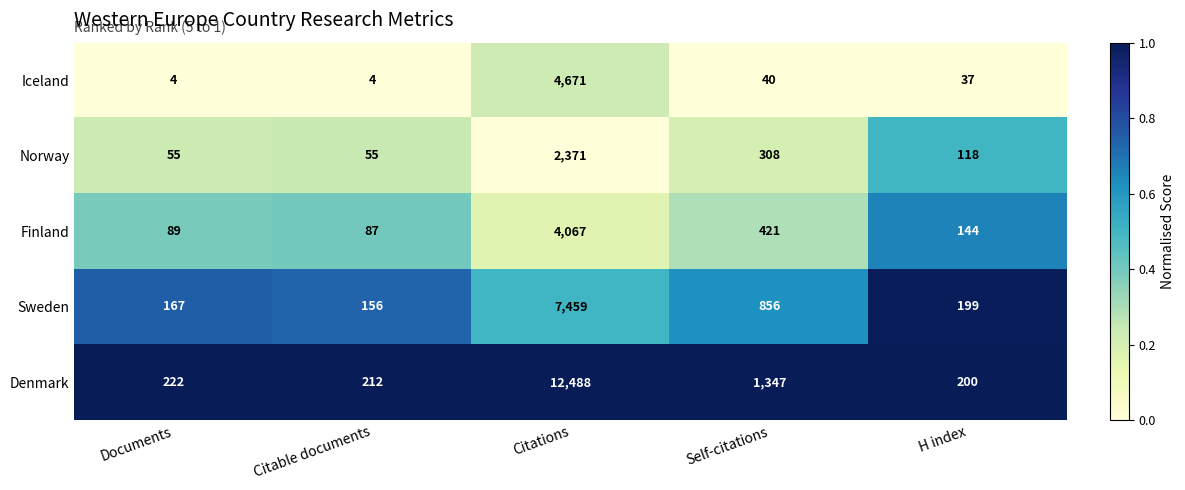

What is the difference between the highest and lowest values at H index?

163